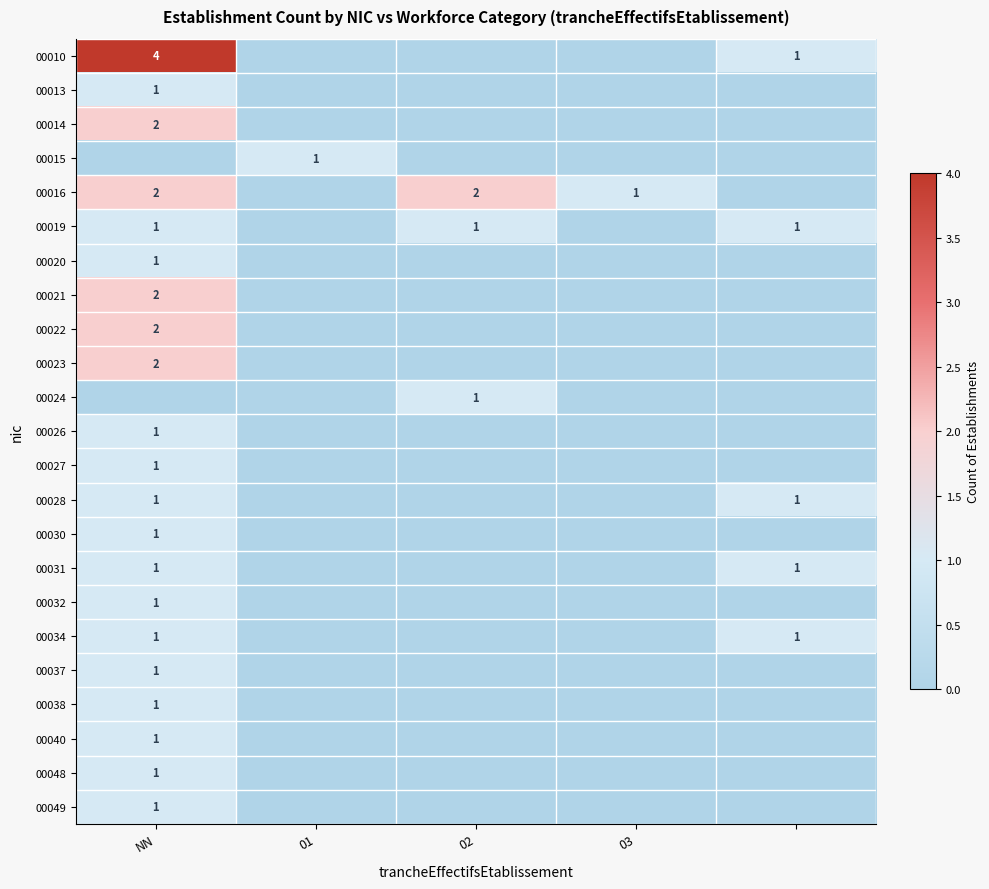

True or false: 00022 has a value of 1 at NN.

False